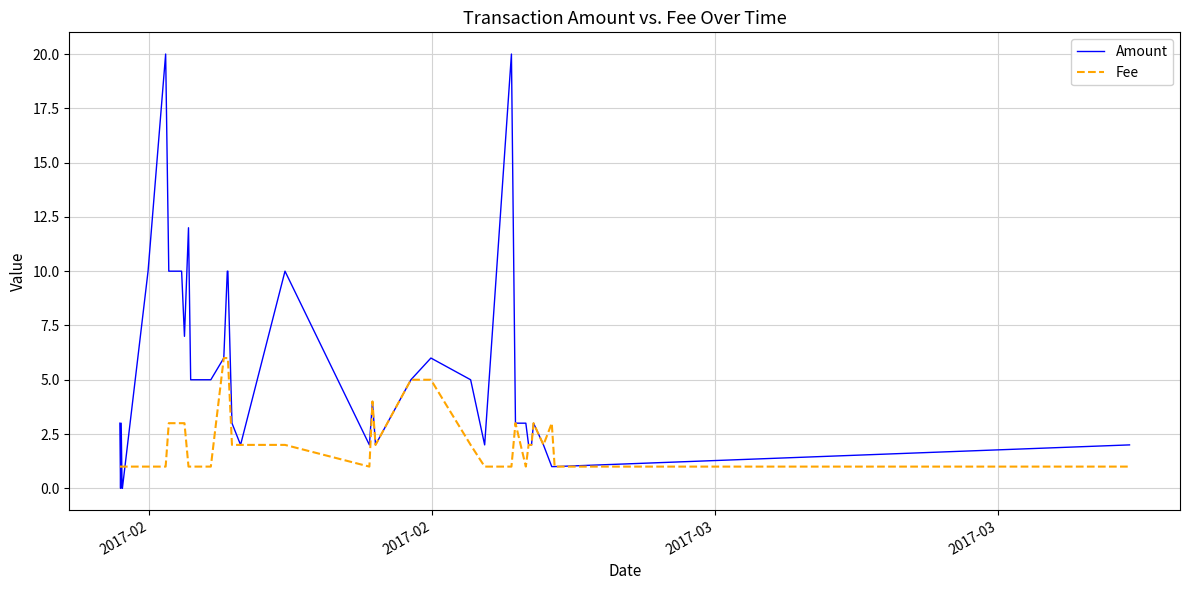

What is the maximum value shown in the chart?

20.0